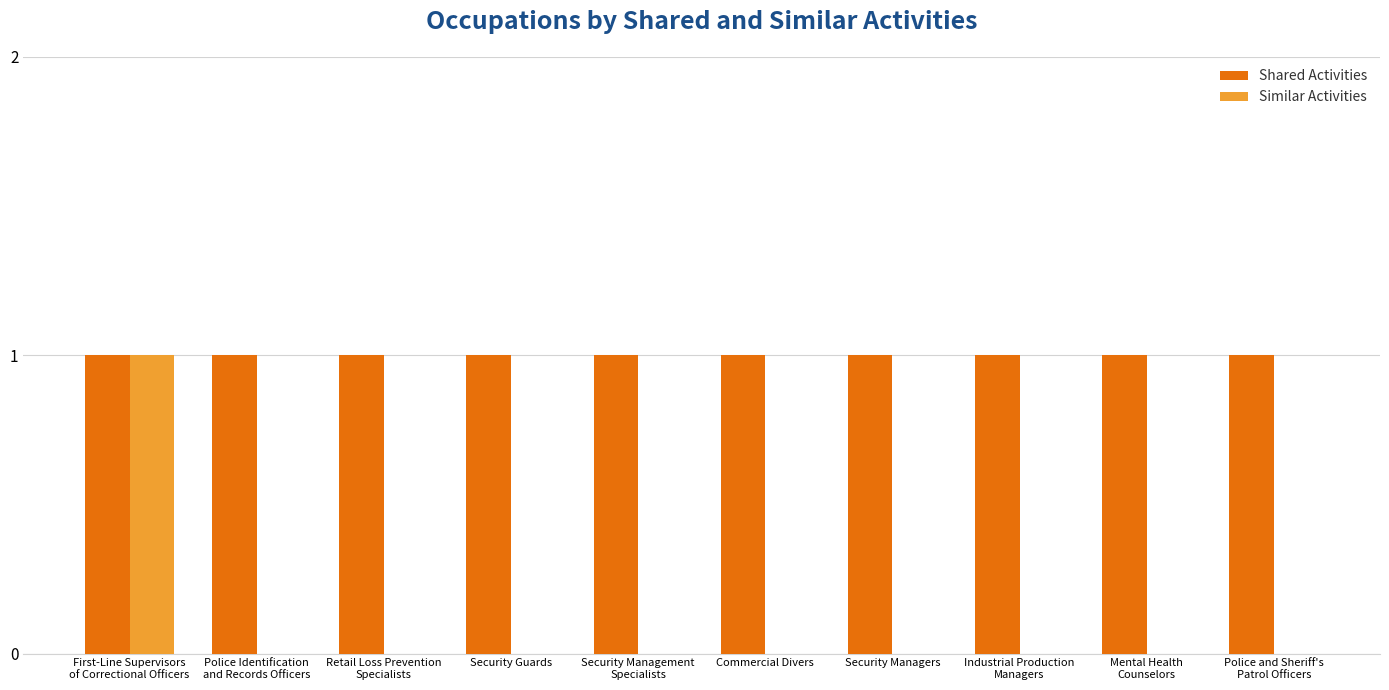

True or false: Shared Activities has a value of 1 at Security Managers.

True